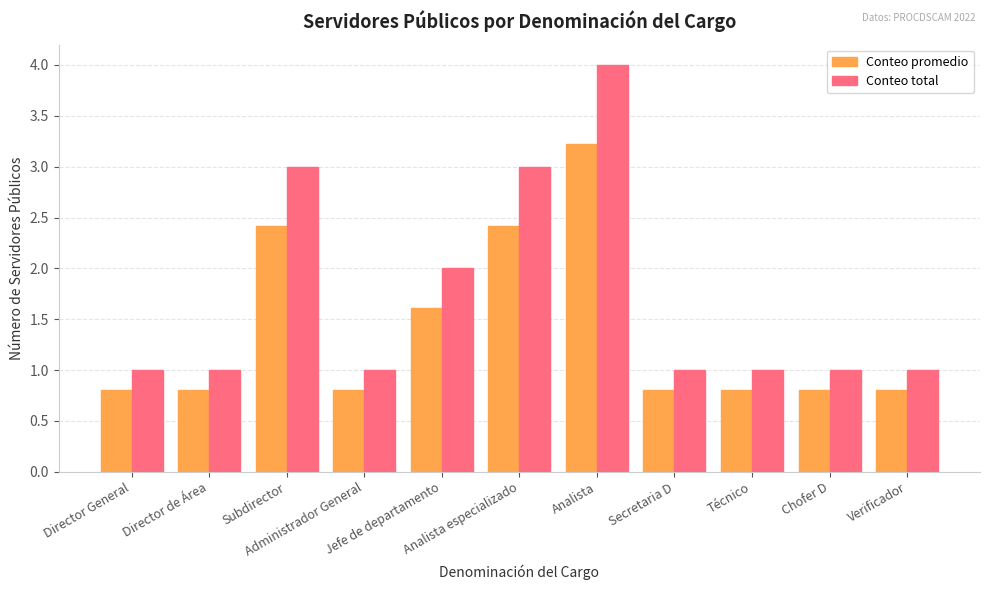

List the series in order of their overall mean, lowest first.

Conteo promedio, Conteo total